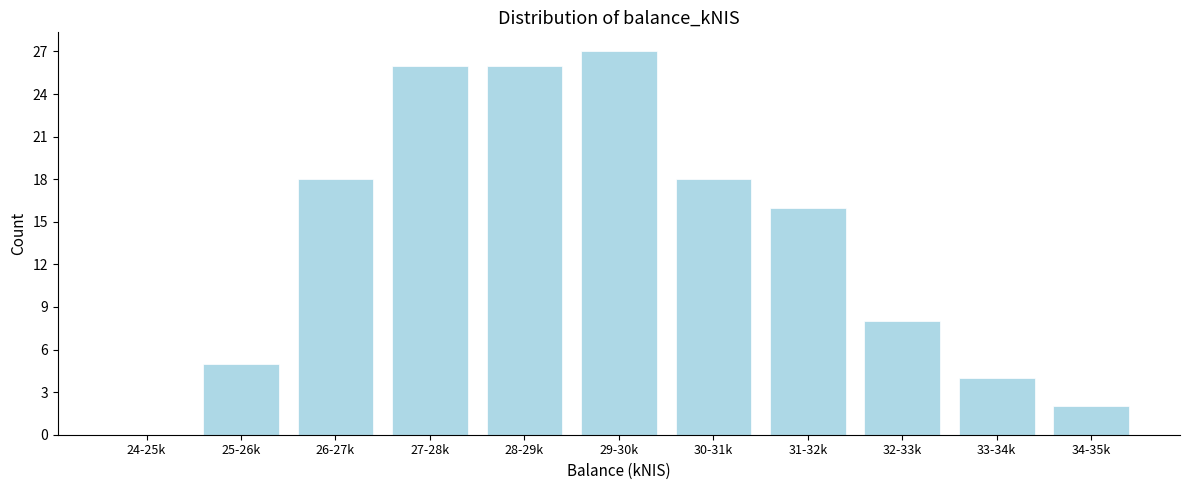

Reading left to right, what are all the values shown in this chart?

24-25k=0	25-26k=5	26-27k=18	27-28k=26	28-29k=26	29-30k=27	30-31k=18	31-32k=16	32-33k=8	33-34k=4	34-35k=2